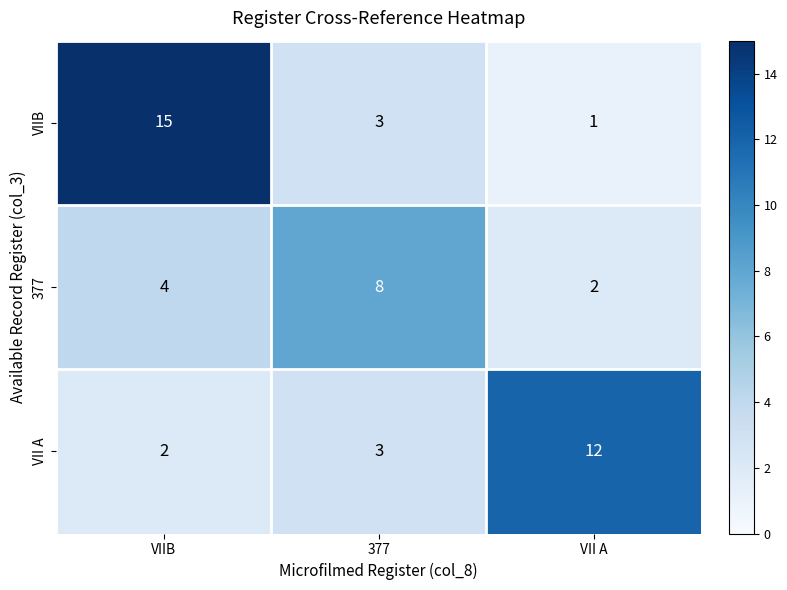

Rank the series by their maximum value, from highest to lowest.

VIIB, VII A, 377